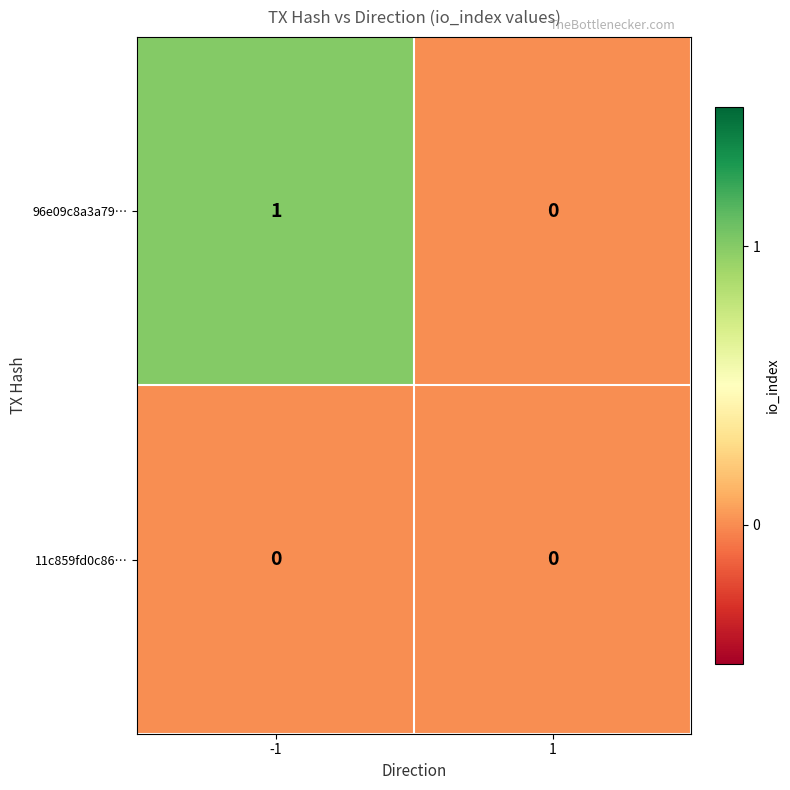

Which series has the largest total across all categories?

96e09c8a3a79…